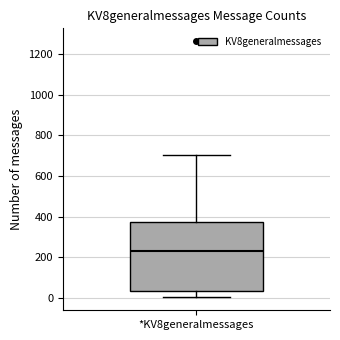

Transcribe this box plot: give where the median line is, the range the box spans, and where the two whiskers end, as read against the y-axis. The values are not printed on the chart, so give them approximately, as read against the axis.

median 220, box 40 to 380, whiskers 0 to 700